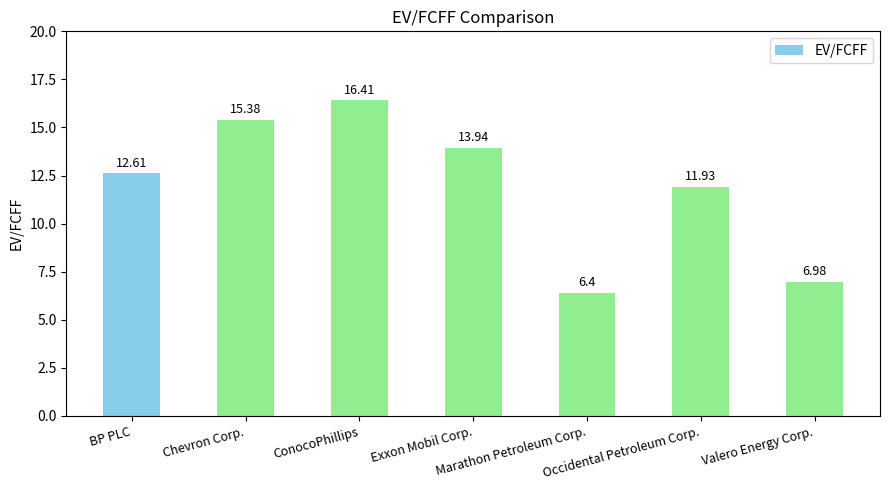

What value does the data have at Valero Energy Corp.?

7.0